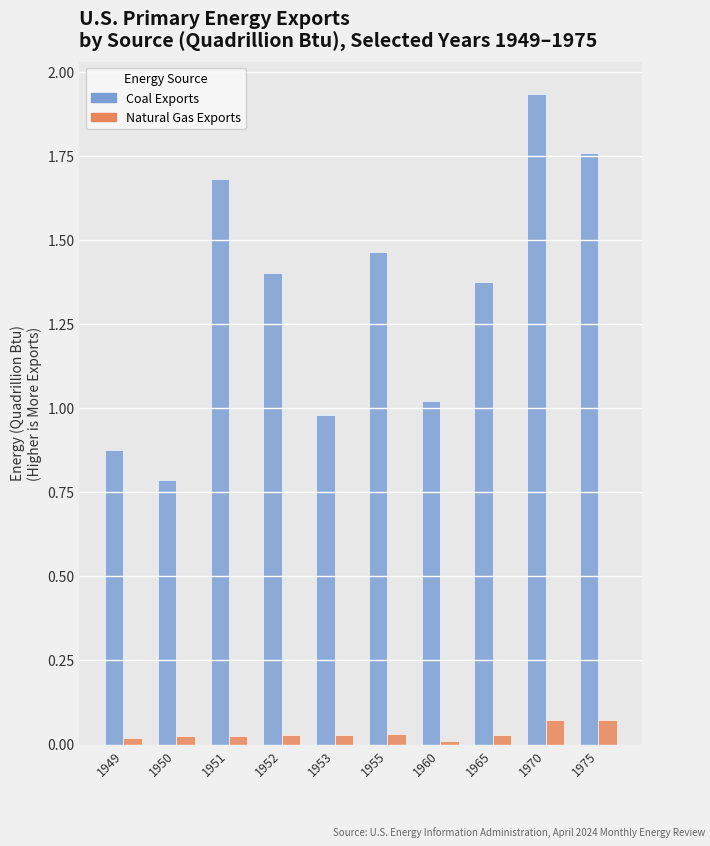

Which category has the highest value across all series?

1970